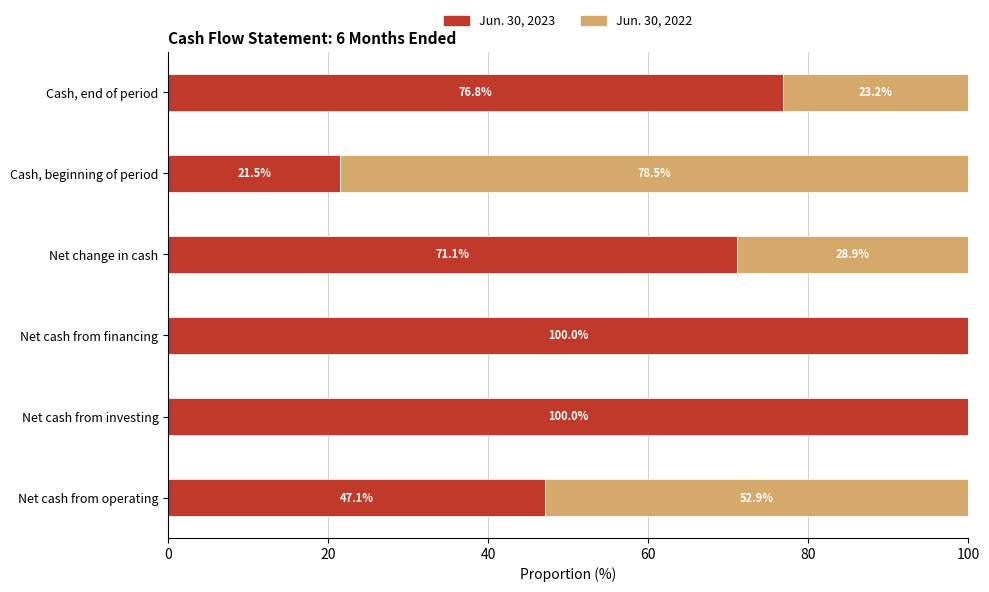

At which label is Jun. 30, 2023 closest to 60?

Net change in cash